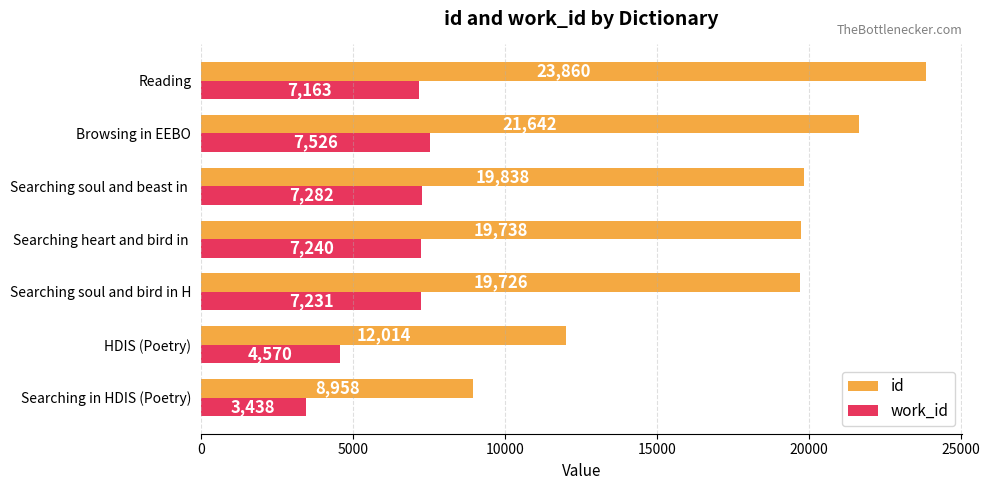

List the labels in order of work_id value, smallest first.

Searching in HDIS (Poetry), HDIS (Poetry), Reading, Searching soul and bird in H, Searching heart and bird in , Searching soul and beast in , Browsing in EEBO